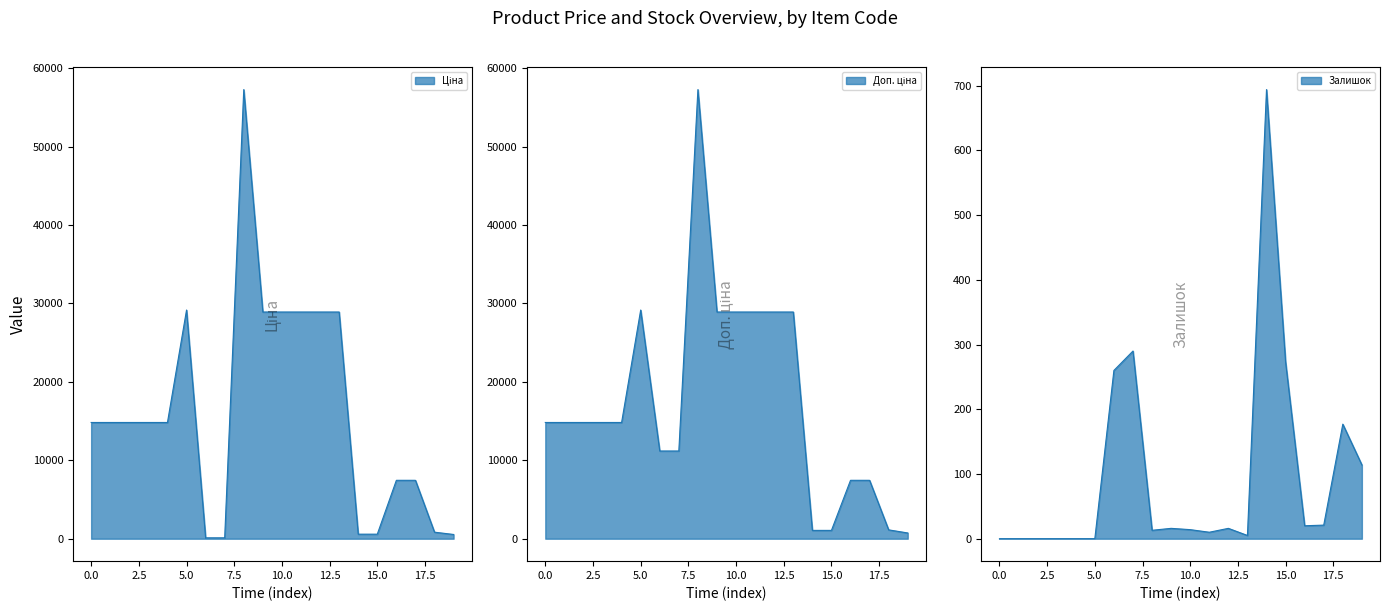

True or false: Залишок has more than 2 points higher than both neighbors.

True